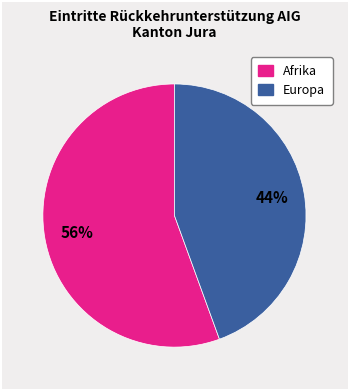

To the nearest percent, what is the average slice percentage?

50%